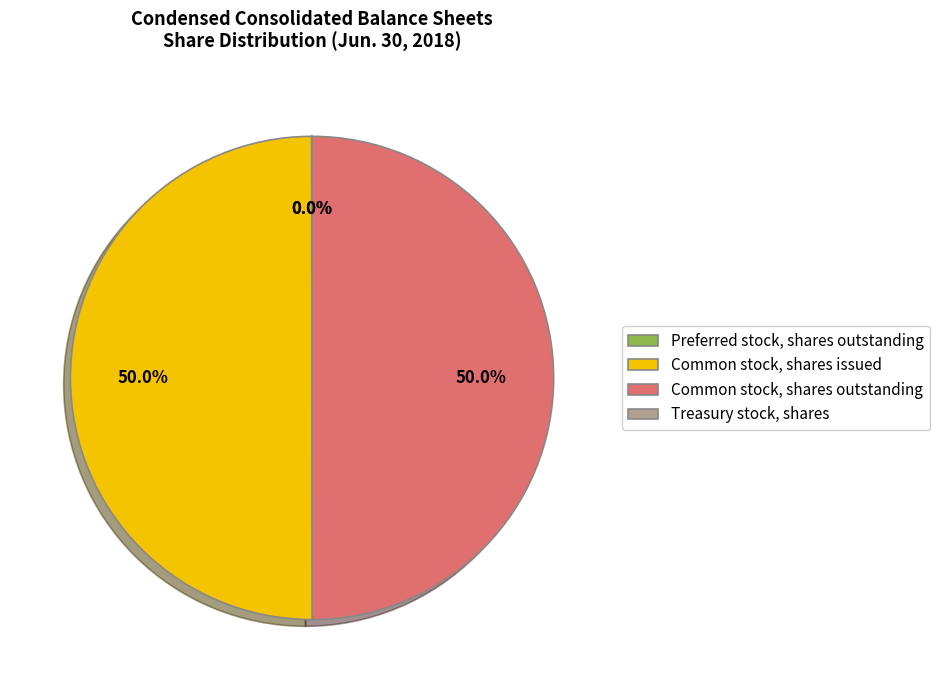

Combined, what portion of the pie is Common stock, shares issued and Common stock, shares outstanding?

100.0%